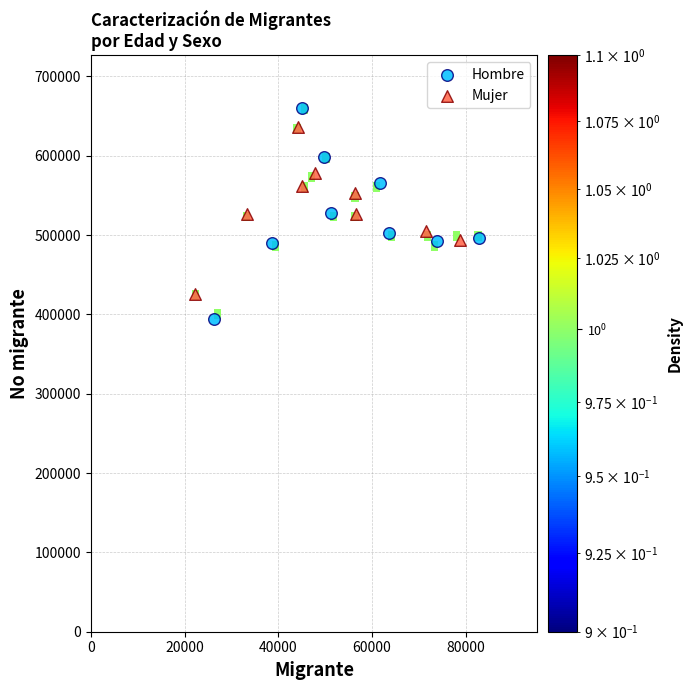

Which series reaches the minimum Y coordinate?

Hombre